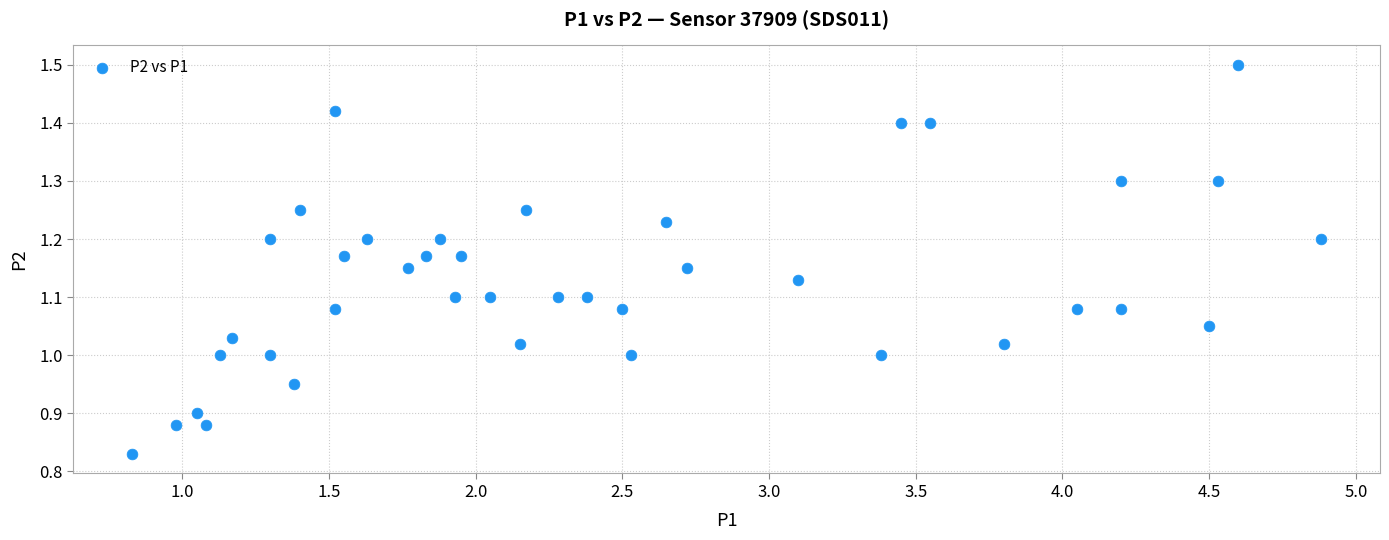

What is the range of Y values (max minus min)?

0.7